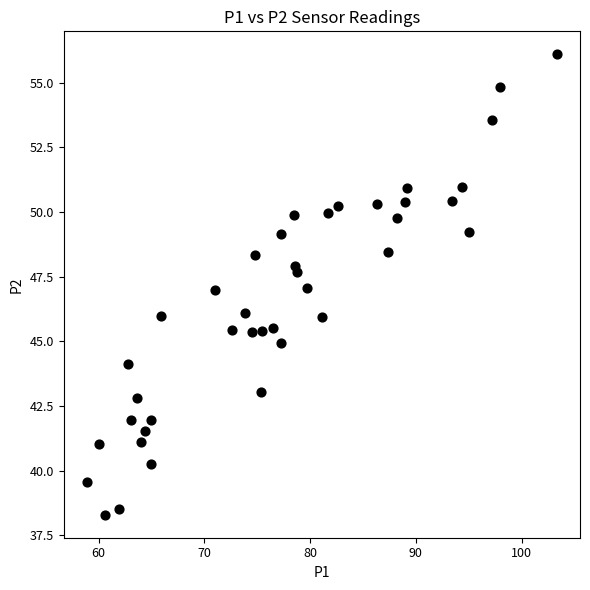

What is the range of Y values (max minus min)?

17.8